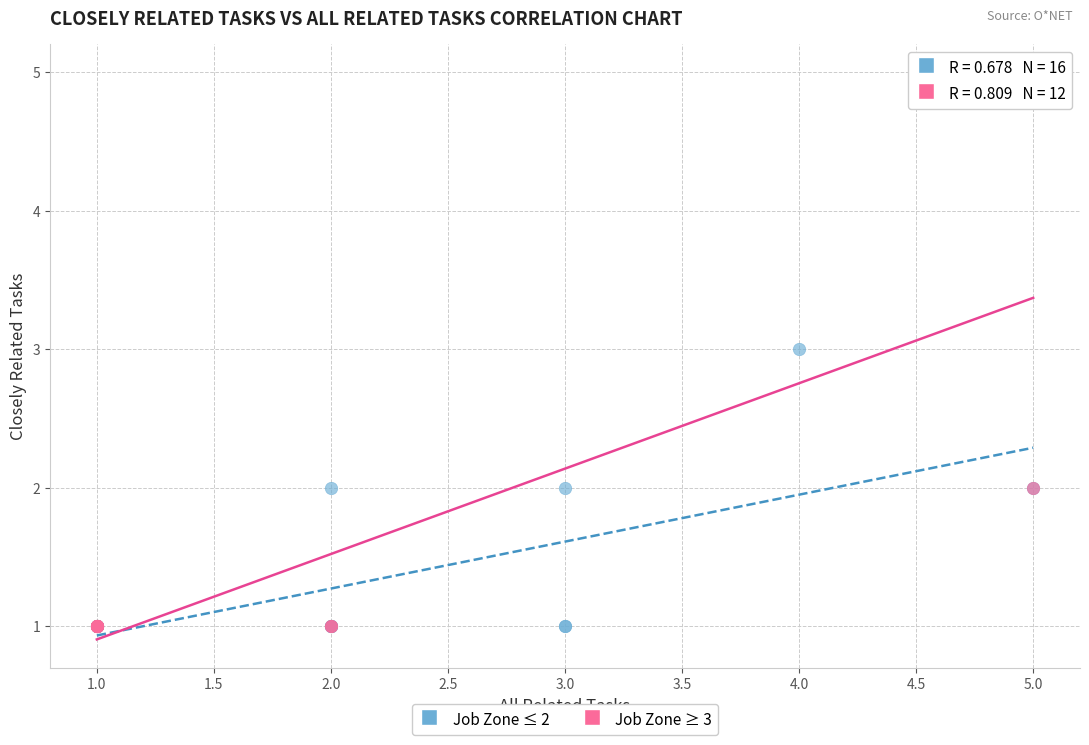

Which series has the widest spread of Y values?

Job Zone ≥ 3